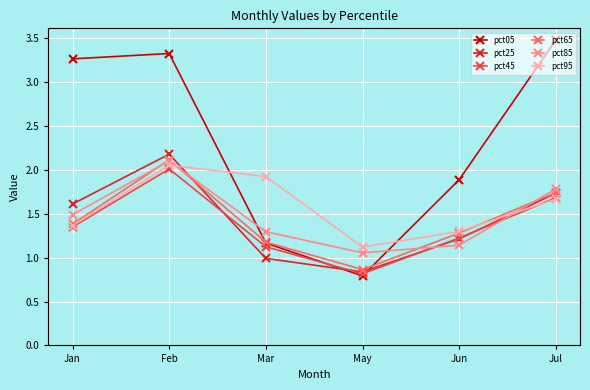

True or false: pct05 has more than 2 points higher than both neighbors.

False